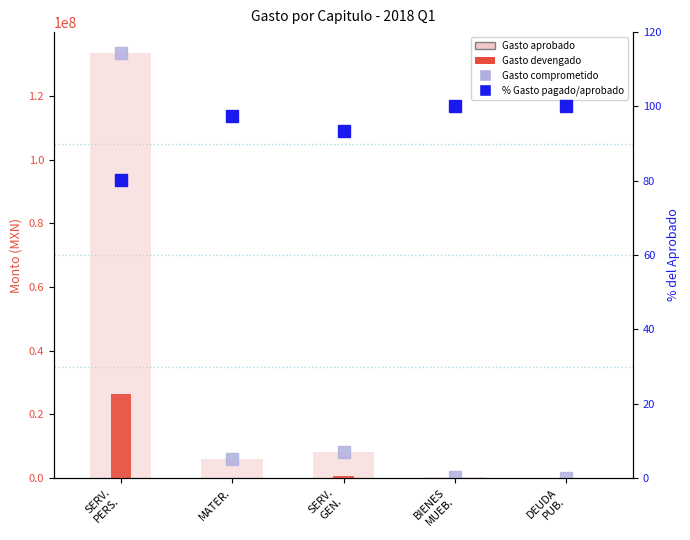

How many values in the Gasto comprometido series are below 6112549?

2